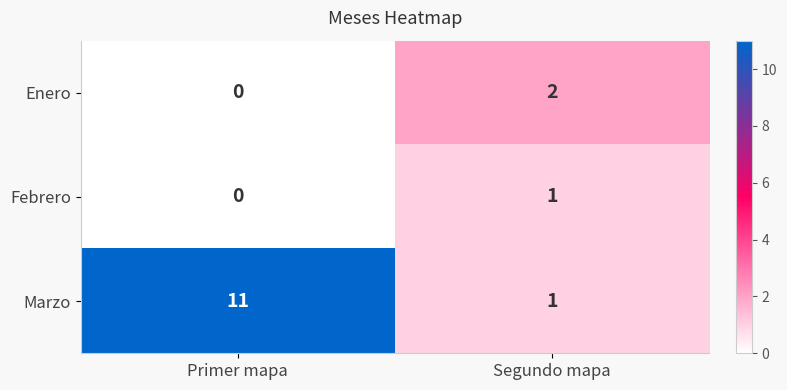

What is the difference between the highest and lowest values at Primer mapa?

11